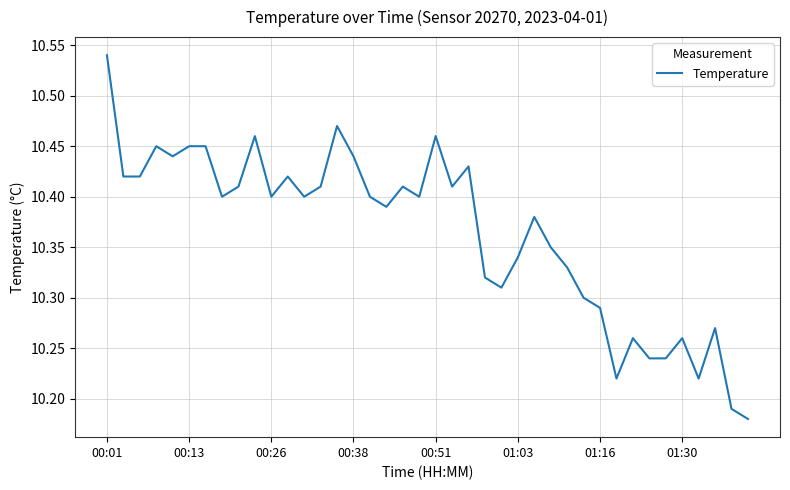

What is the difference between the maximum and minimum values?

0.4